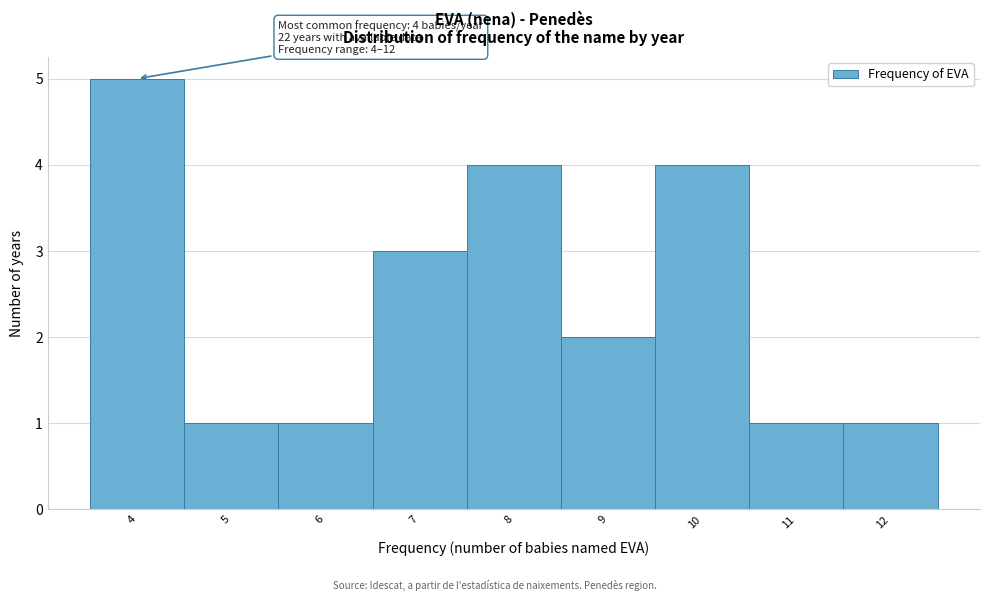

Over which range of the x-axis is the bar tallest?

3.5 to 4.5